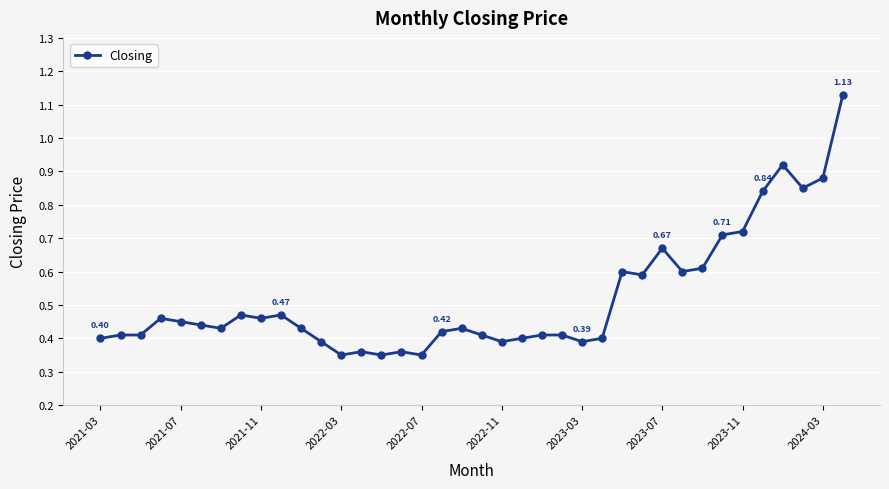

What is the difference between the second highest and second lowest values?

0.6